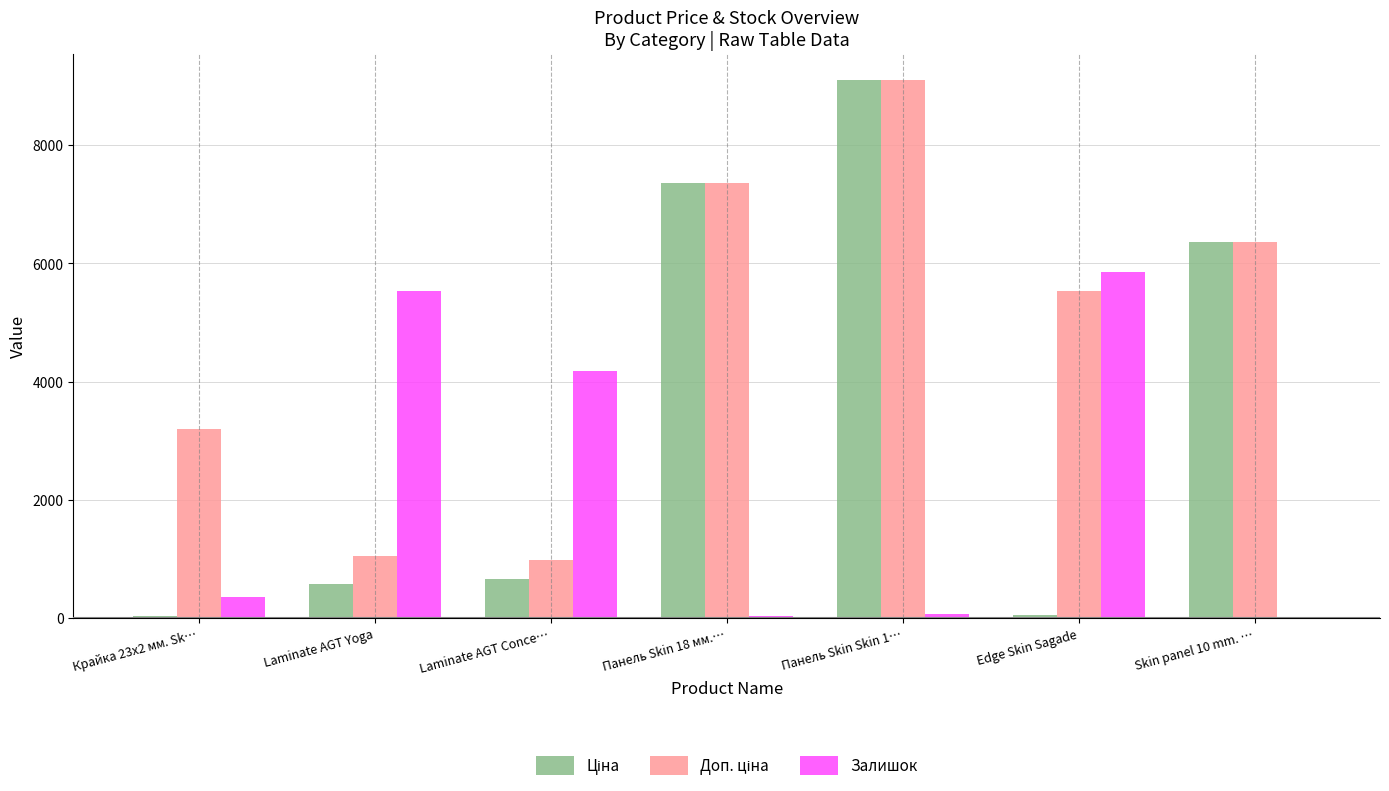

How many data points does each series have?

7